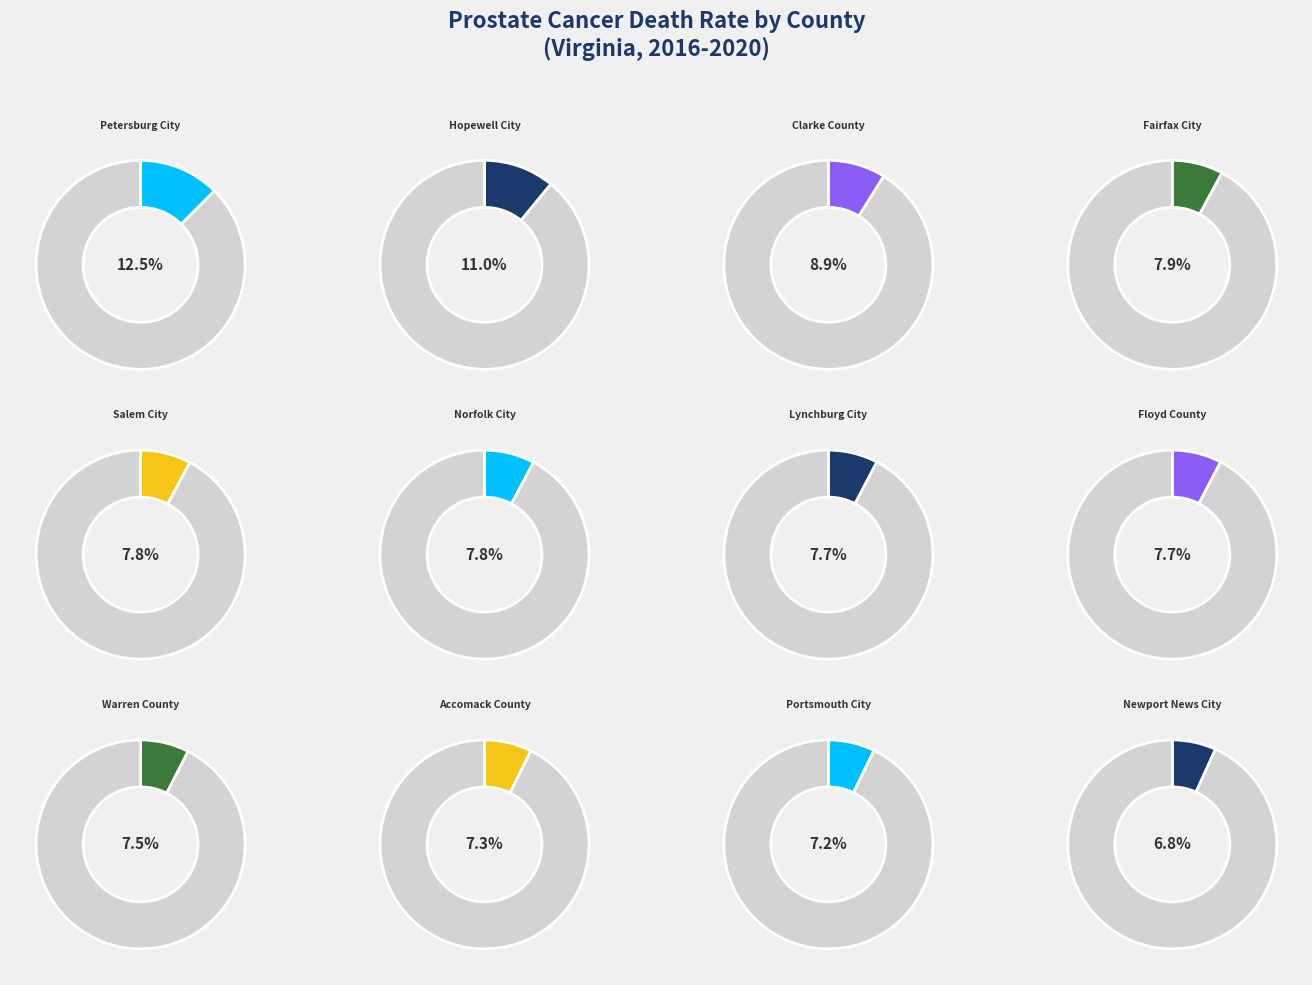

How many slices are in this pie chart?

12